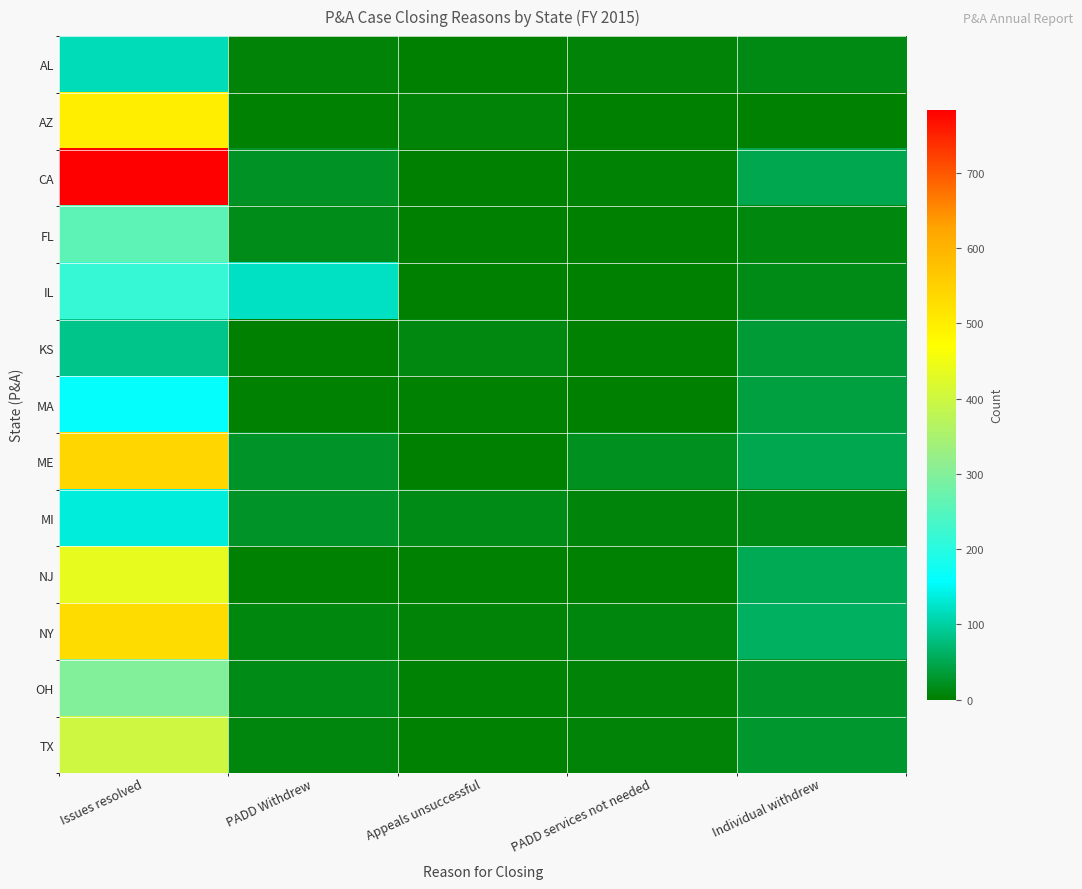

Count the number of categories in the chart.

5